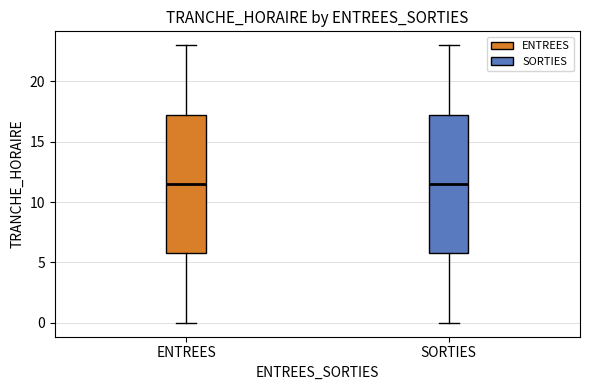

Reading left to right, transcribe this box plot: for each box, give where its median line is, the range the box spans, and where its two whiskers end, as read against the y-axis. The values are not printed on the chart, so give them approximately, as read against the axis.

ENTREES: median 11.5, box 6.0 to 17.5, whiskers 0.0 to 23.0
SORTIES: median 11.5, box 6.0 to 17.5, whiskers 0.0 to 23.0